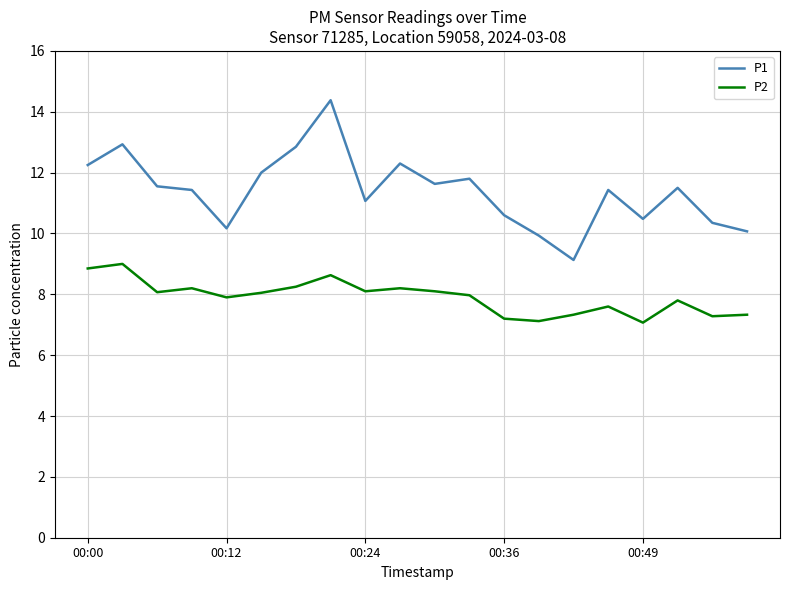

How many lines are shown in the chart?

2